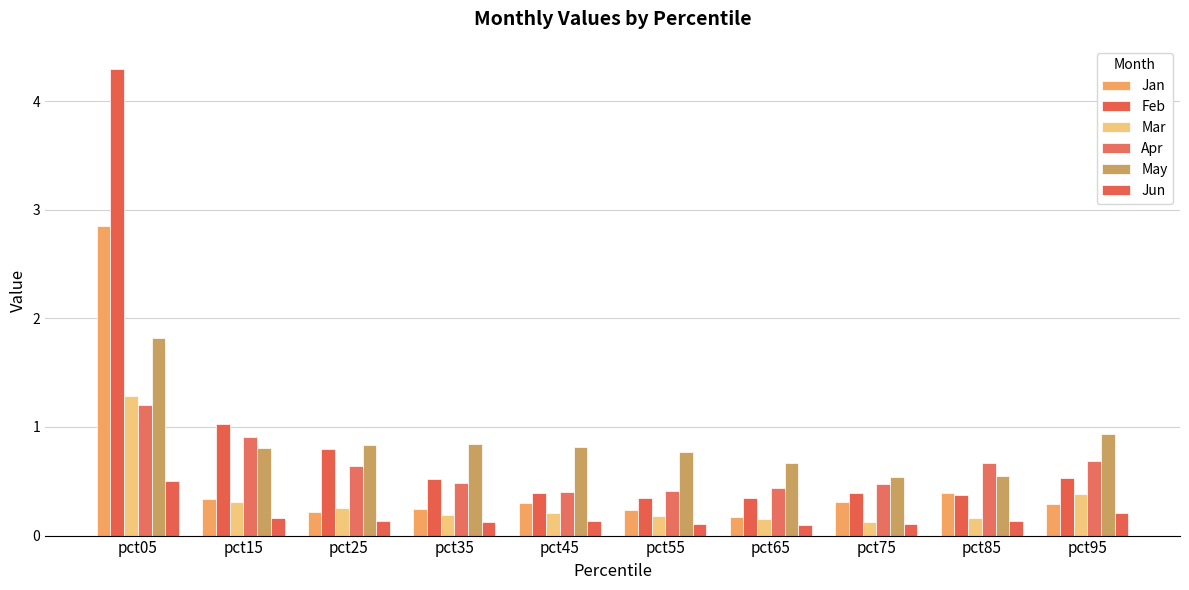

How many series are shown in this chart?

6